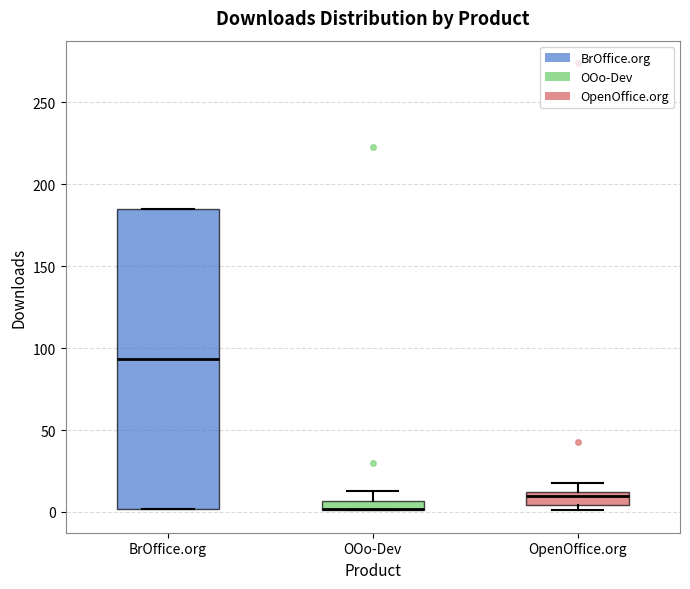

Comparing the boxes themselves (not the whiskers), which one is the tallest?

BrOffice.org